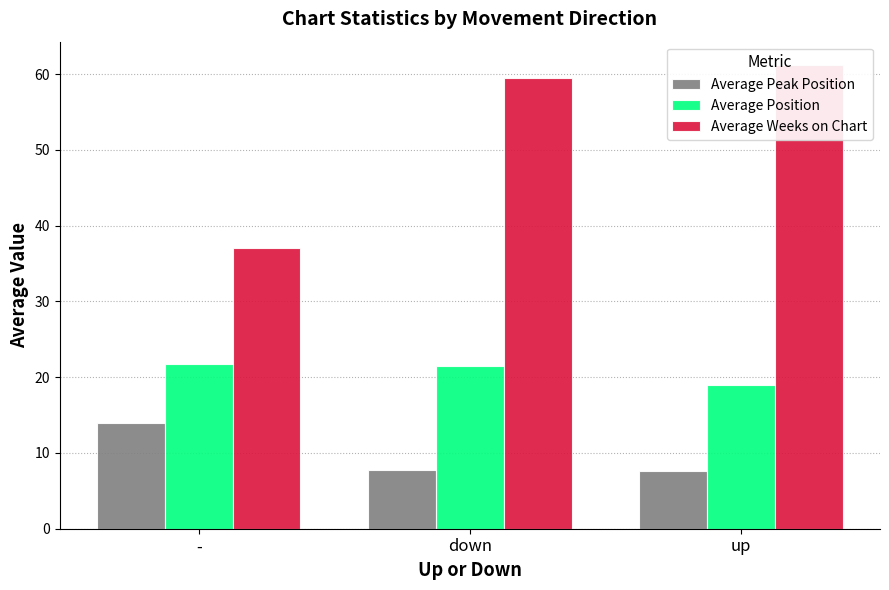

Which has a higher value, down or -?

-